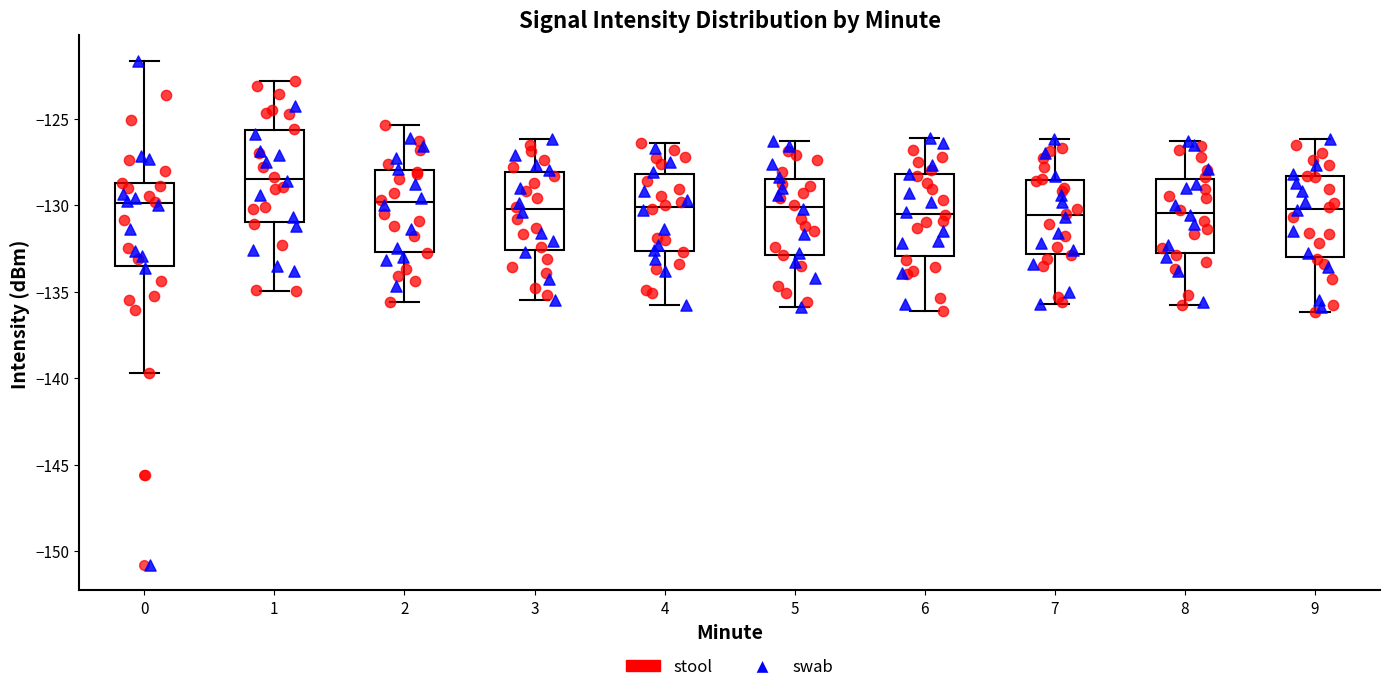

Reading left to right, transcribe this box plot: for each box, give where its median line is, the range the box spans, and where its two whiskers end, as read against the y-axis. The values are not printed on the chart, so give them approximately, as read against the axis.

0: median -130.0, box -133.5 to -129.0, whiskers -139.5 to -121.5
1: median -128.5, box -131.0 to -125.5, whiskers -135.0 to -123.0
2: median -130.0, box -132.5 to -128.0, whiskers -135.5 to -125.5
3: median -130.0, box -132.5 to -128.0, whiskers -135.5 to -126.0
4: median -130.0, box -132.5 to -128.0, whiskers -136.0 to -126.5
5: median -130.0, box -133.0 to -128.5, whiskers -136.0 to -126.5
6: median -130.5, box -133.0 to -128.0, whiskers -136.0 to -126.0
7: median -130.5, box -133.0 to -128.5, whiskers -135.5 to -126.0
8: median -130.5, box -133.0 to -128.5, whiskers -136.0 to -126.5
9: median -130.0, box -133.0 to -128.5, whiskers -136.0 to -126.0